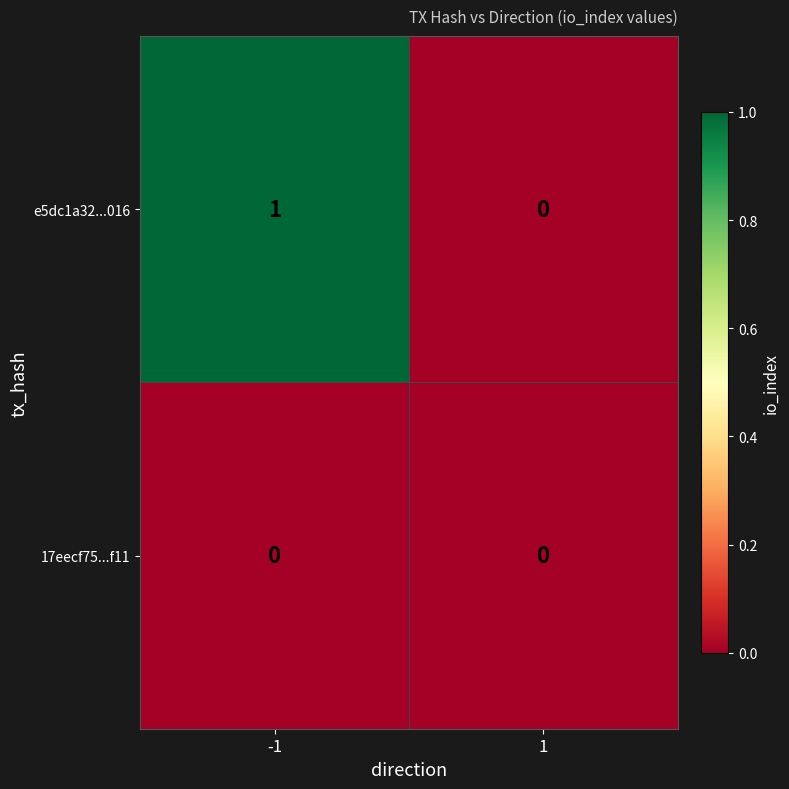

Is the value of e5dc1a32...016 at -1 greater than the value of 17eecf75...f11 at -1?

Yes